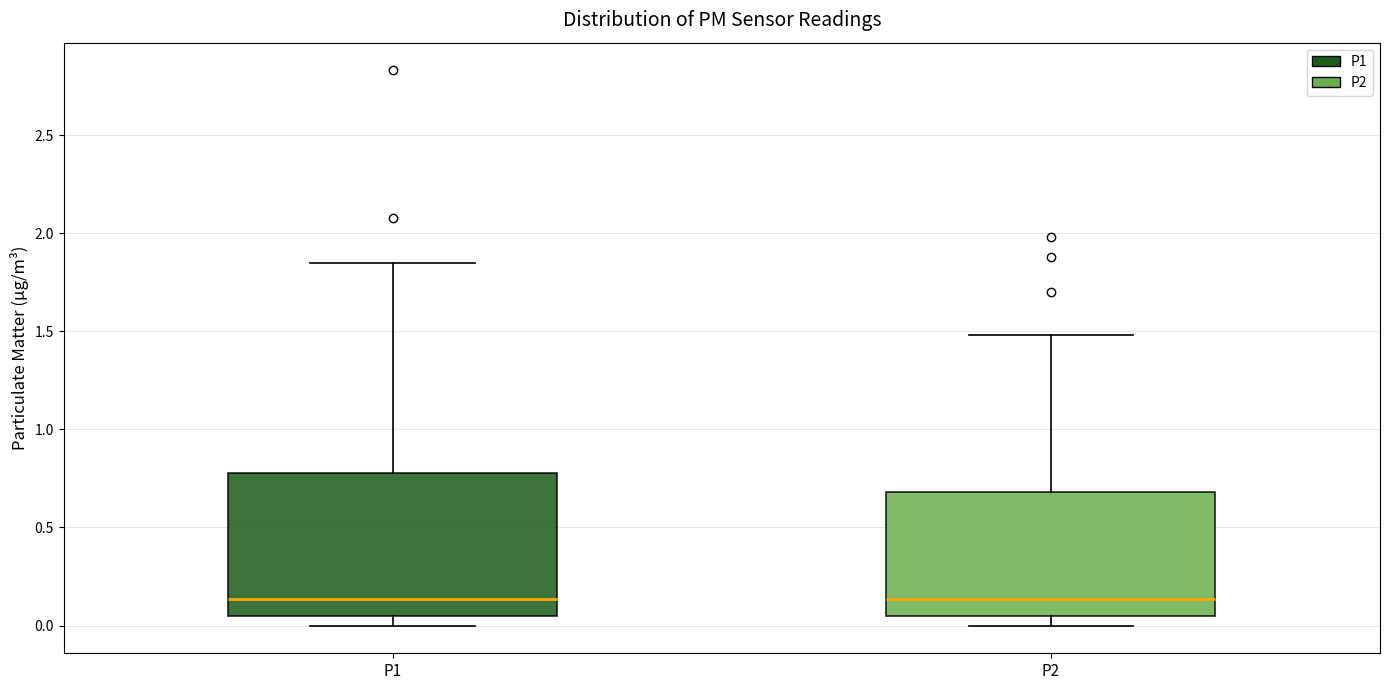

Reading left to right, read every box against the y-axis: the position of its median line, the range the box covers, and the ends of its whiskers. The values are not printed on the chart, so give them approximately, as read against the axis.

P1: median 0.15, box 0.05 to 0.80, whiskers 0.00 to 1.85
P2: median 0.15, box 0.05 to 0.70, whiskers 0.00 to 1.50